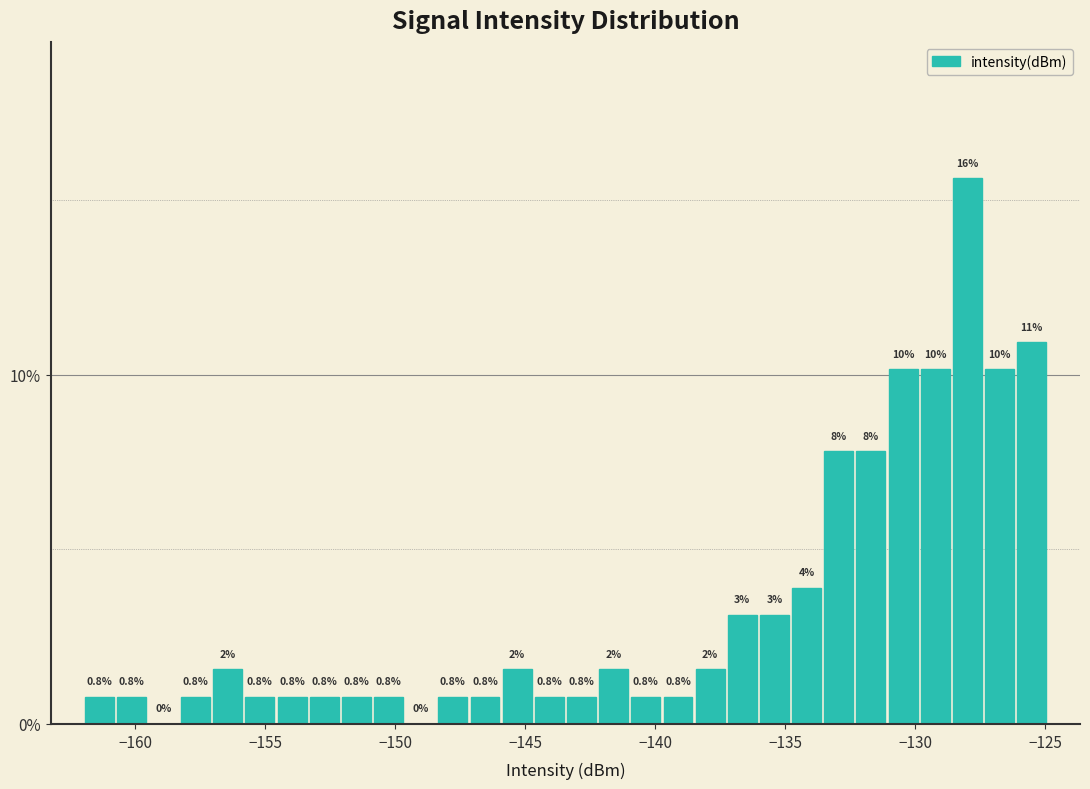

Read against the x-axis, roughly where is the centre of the tallest bar?

-128.0